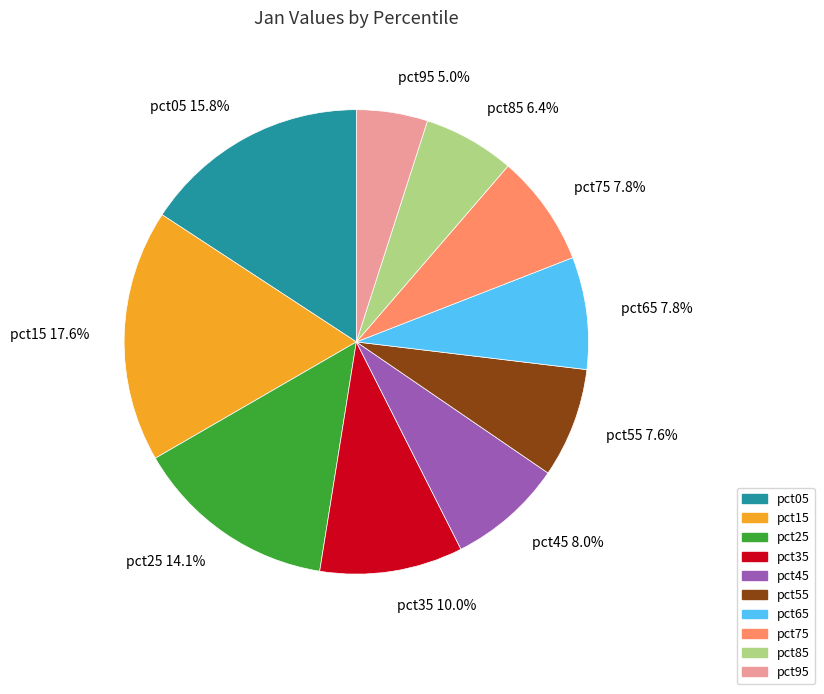

Is it true that pct75 is 8% of the pie?

True